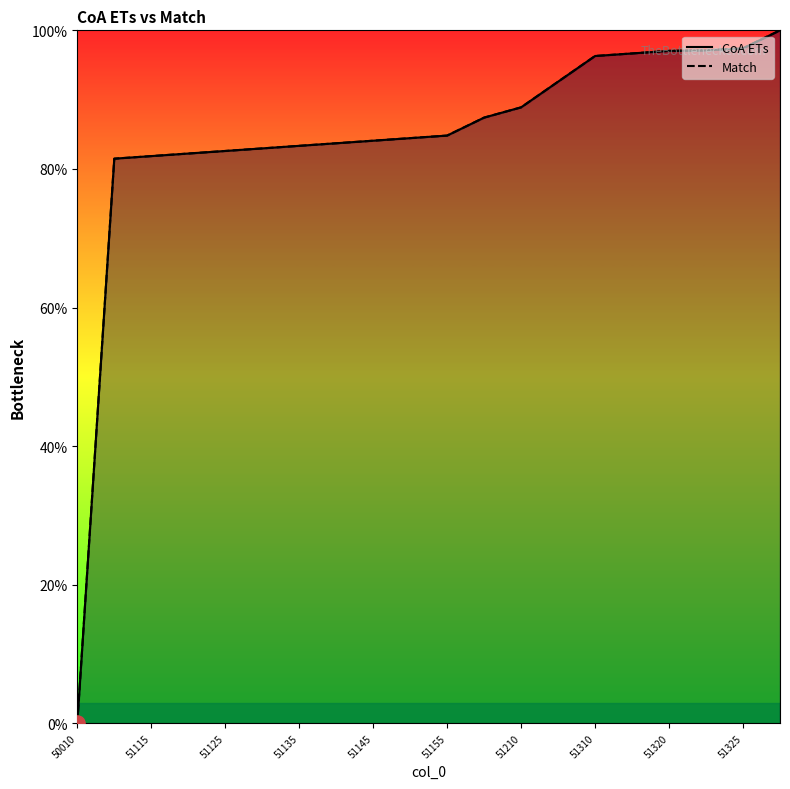

What are all the series names shown in the legend?

CoA ETs, Match